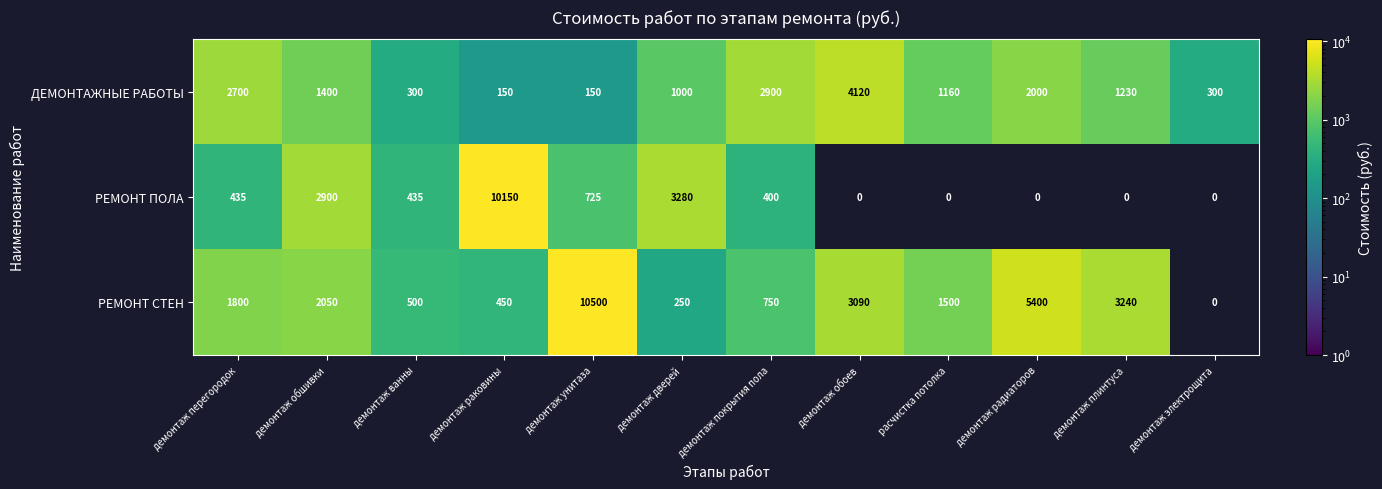

Between демонтаж перегородок and демонтаж раковины, which series saw the biggest shift?

РЕМОНТ ПОЛА